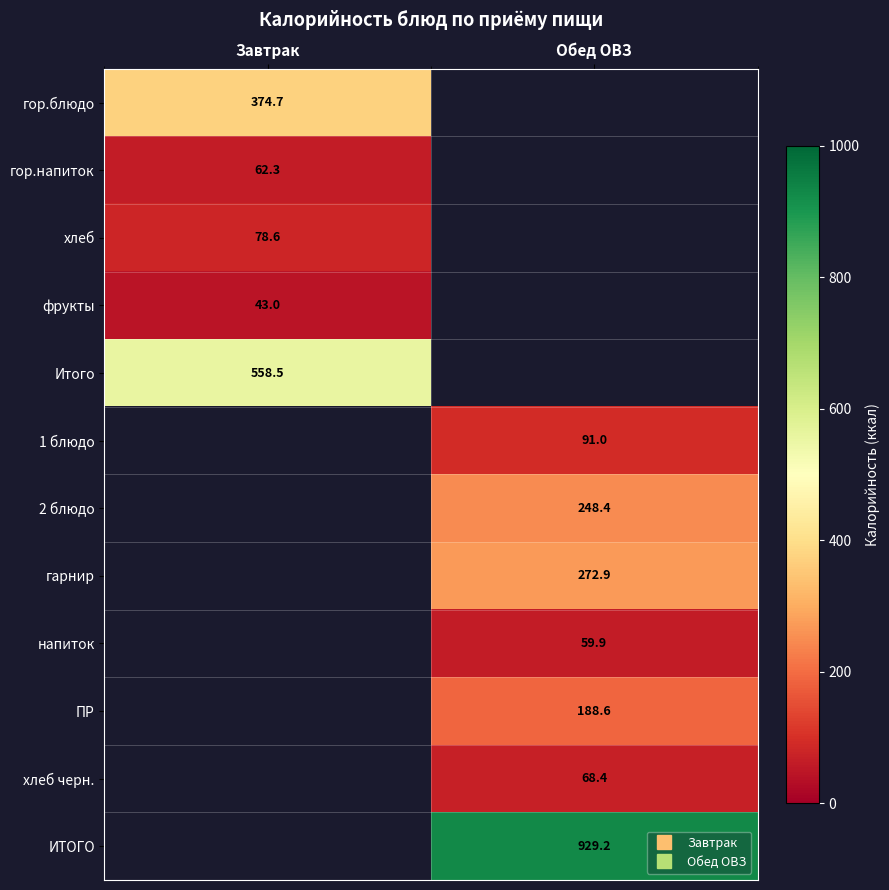

Count the number of data series in this chart.

12